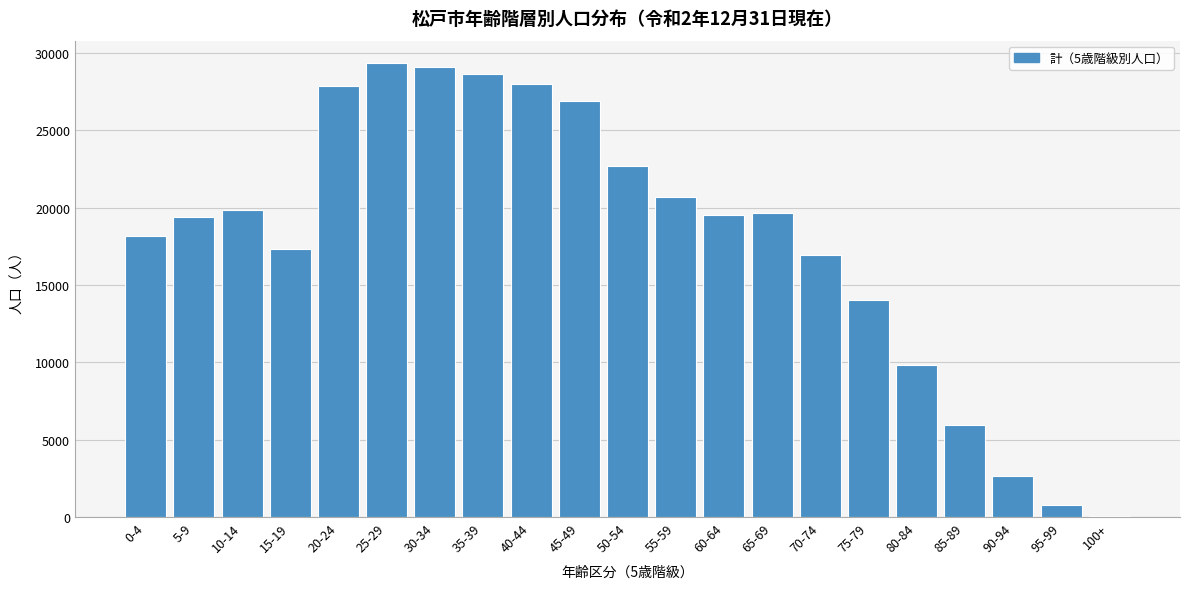

What is the maximum value shown in the chart?

29332